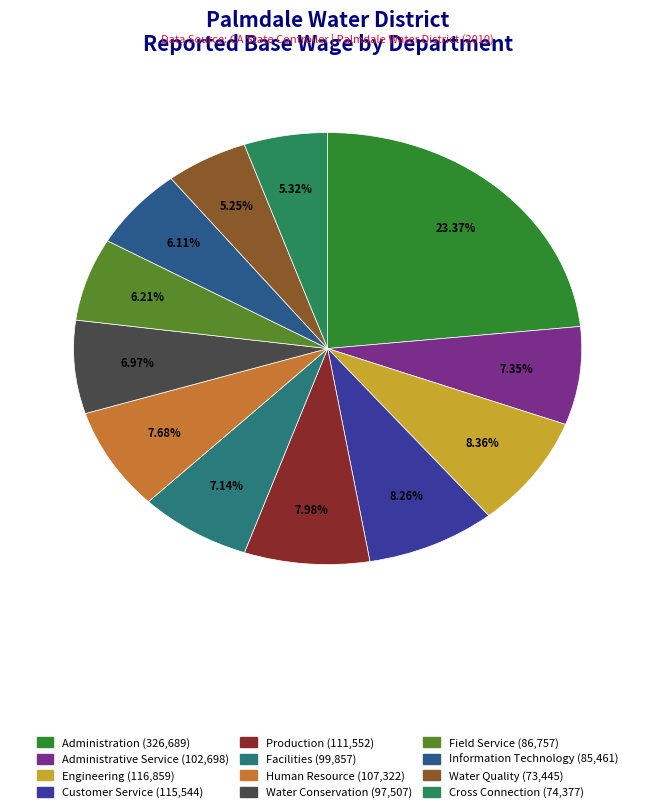

Count the number of slices in the pie.

12